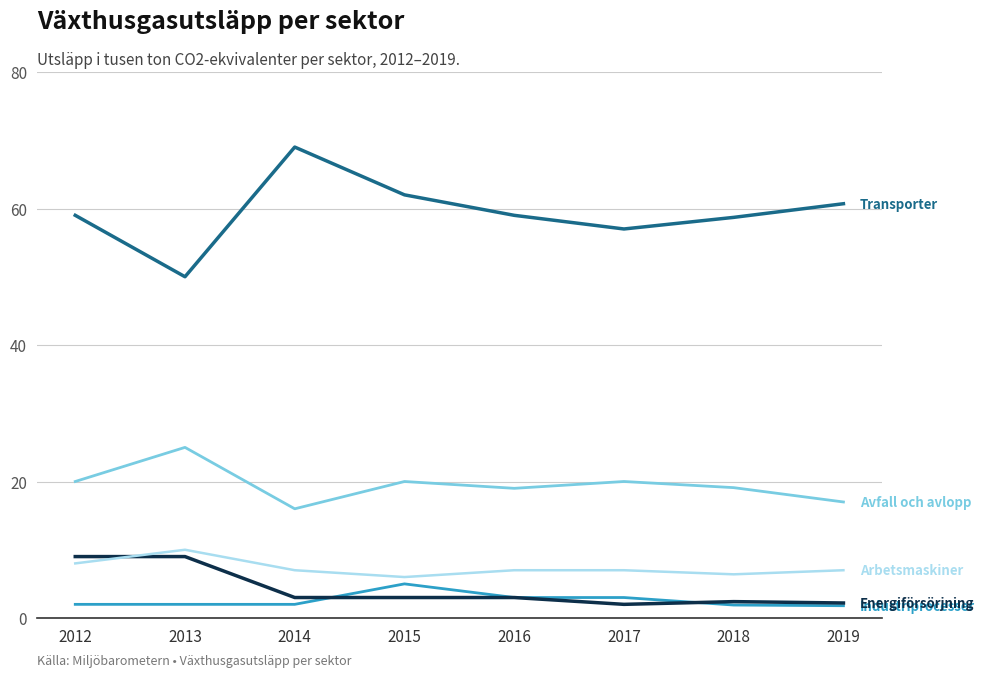

What is the greatest value displayed?

69.0